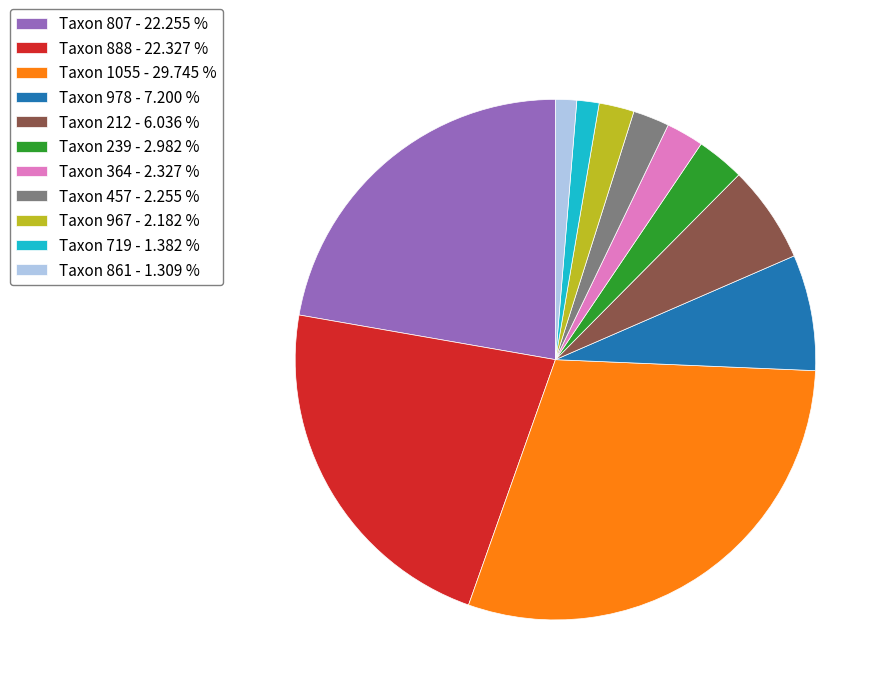

Which has a higher value, Taxon 861 - 1.309 % or Taxon 239 - 2.982 %?

Taxon 239 - 2.982 %